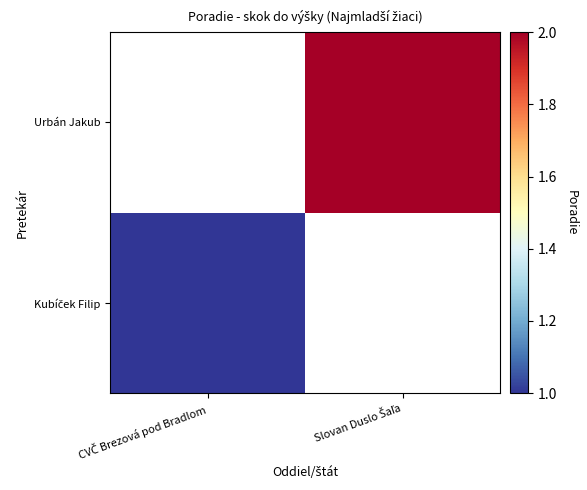

How many series are shown in this chart?

2